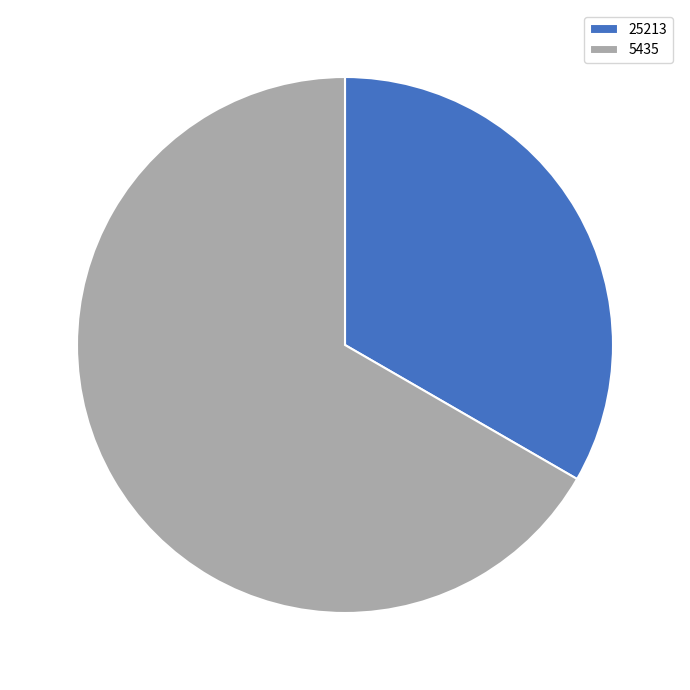

Is the sum of 25213 and 5435 greater than half?

Yes